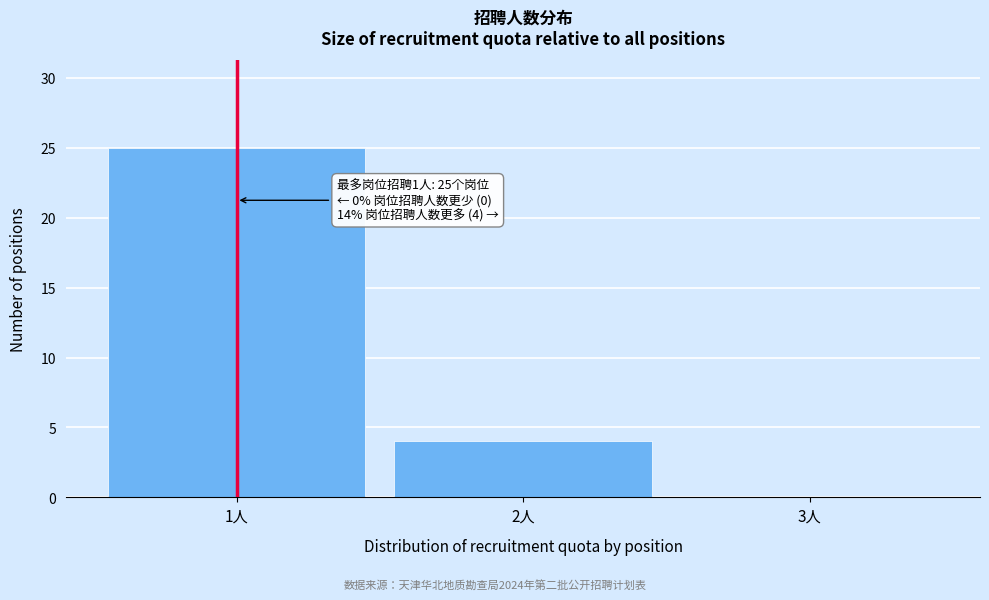

Reading left to right, list all the values displayed in this chart.

1人=25	2人=4	3人=0